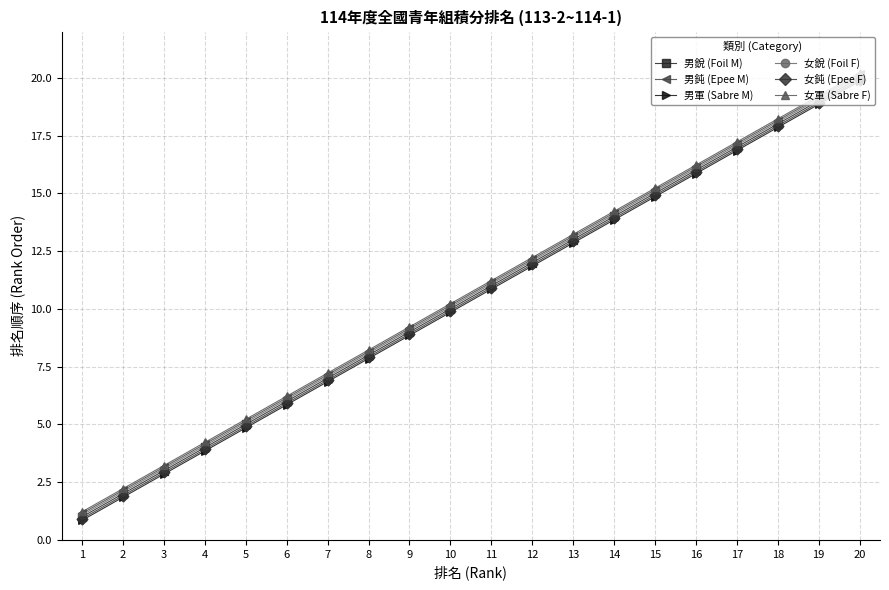

What is the spread (max minus min) of values at 1?

0.4